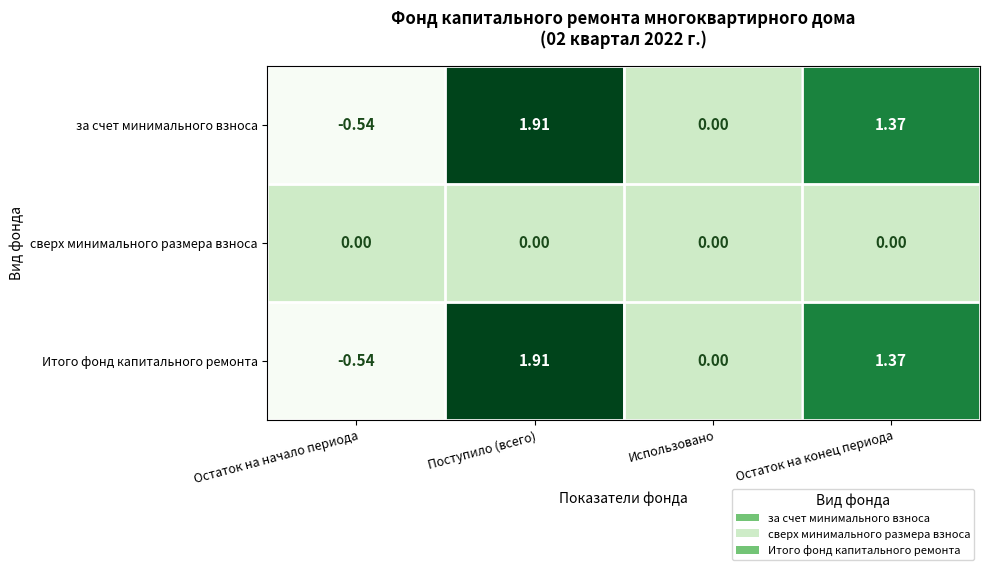

Which category has the lowest value across all series?

Остаток на начало периода